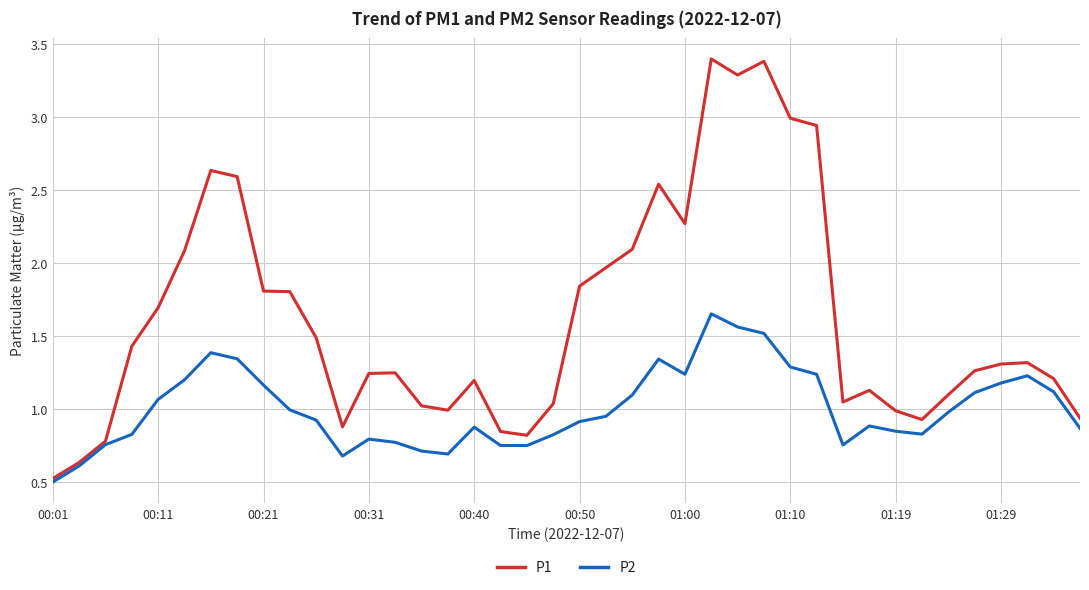

What is the smallest value displayed?

0.5